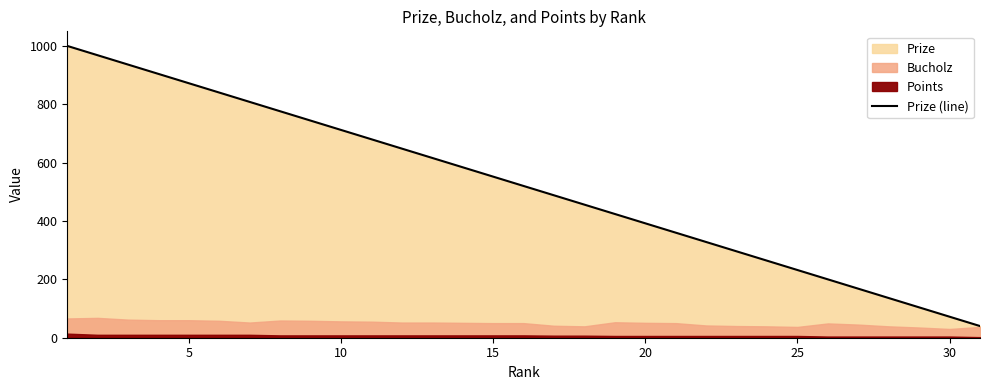

What is the sum of all values?

16120